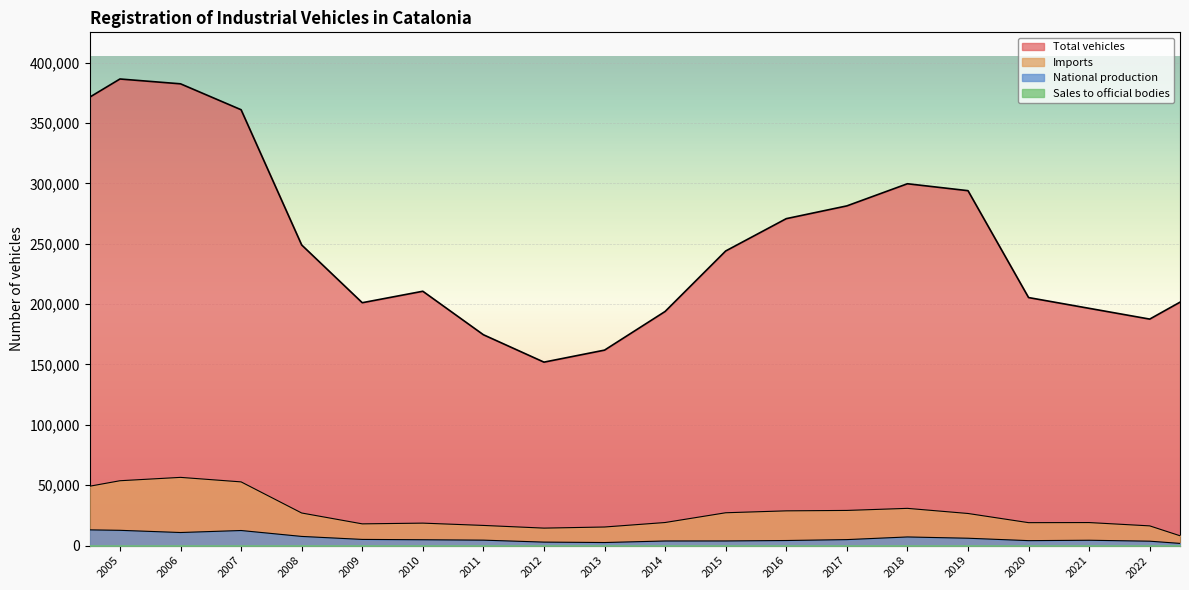

What is the spread (max minus min) of values at 2012?

151933